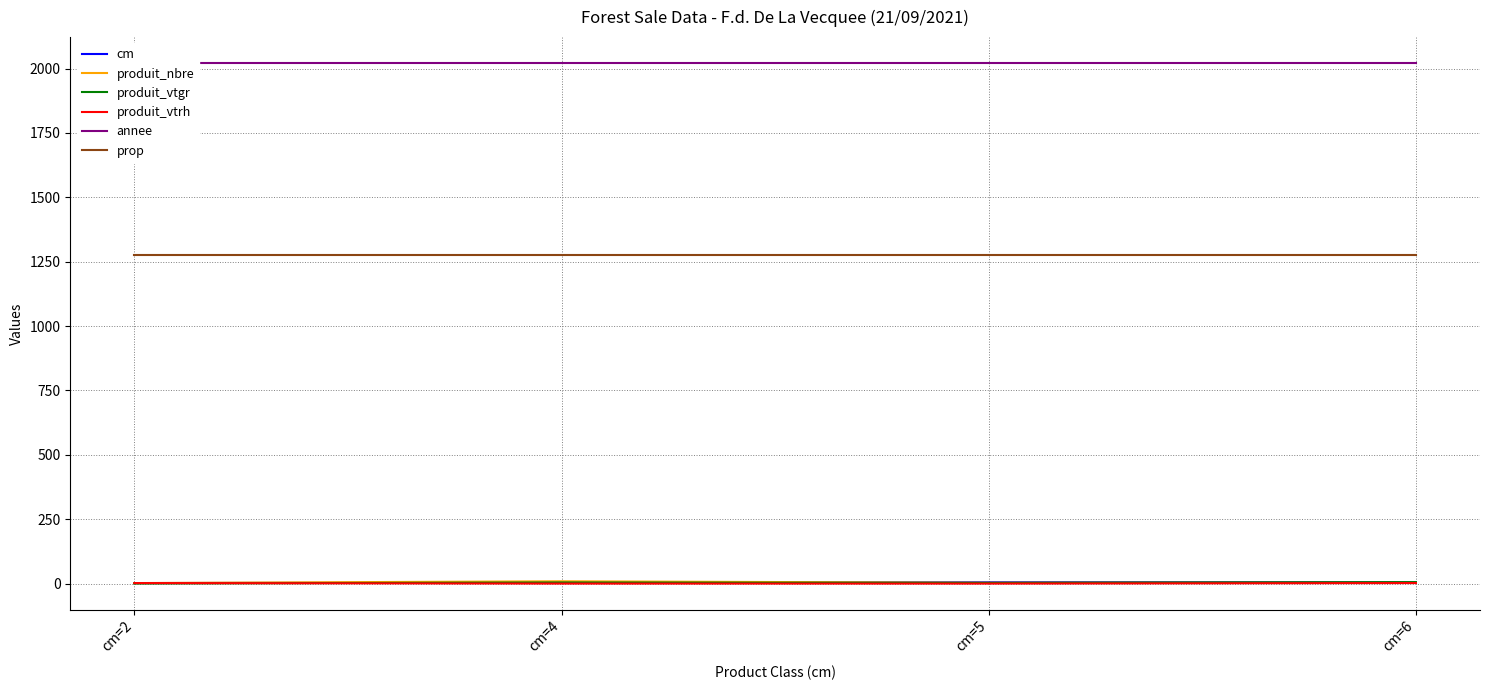

Is the value of annee at cm=5 greater than the value of prop at cm=2?

Yes